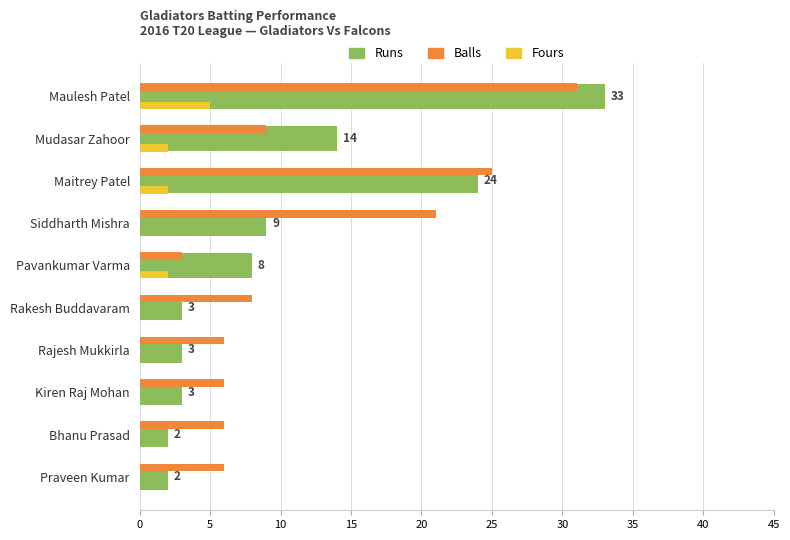

What is the difference between the maximum and minimum values in the Fours series?

5